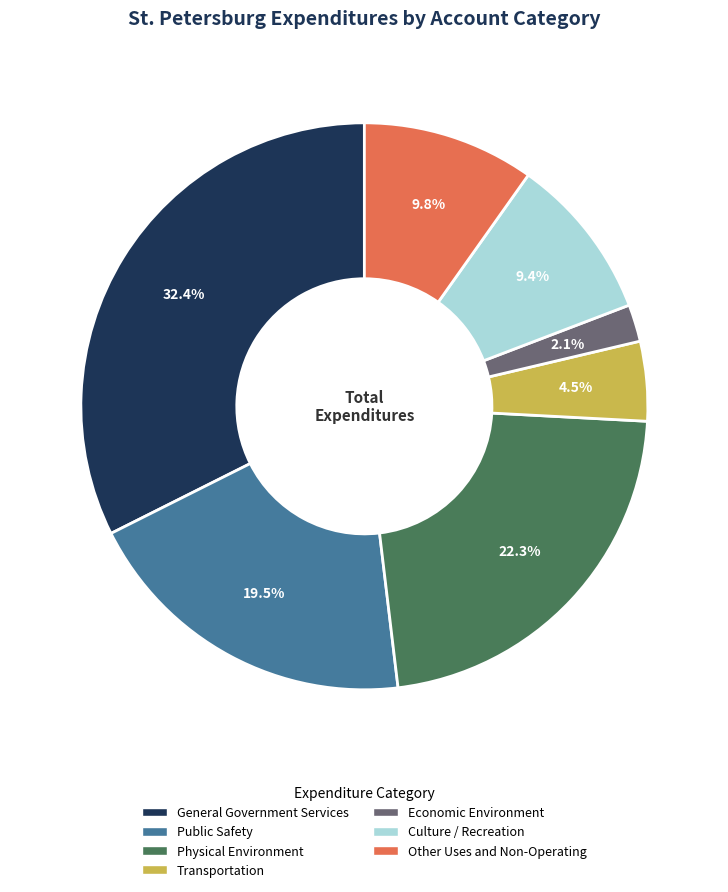

Which category has the biggest portion of the pie?

General Government Services